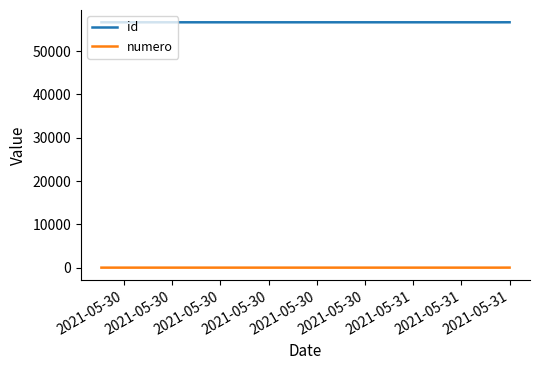

True or false: id and numero intersect in this chart.

False